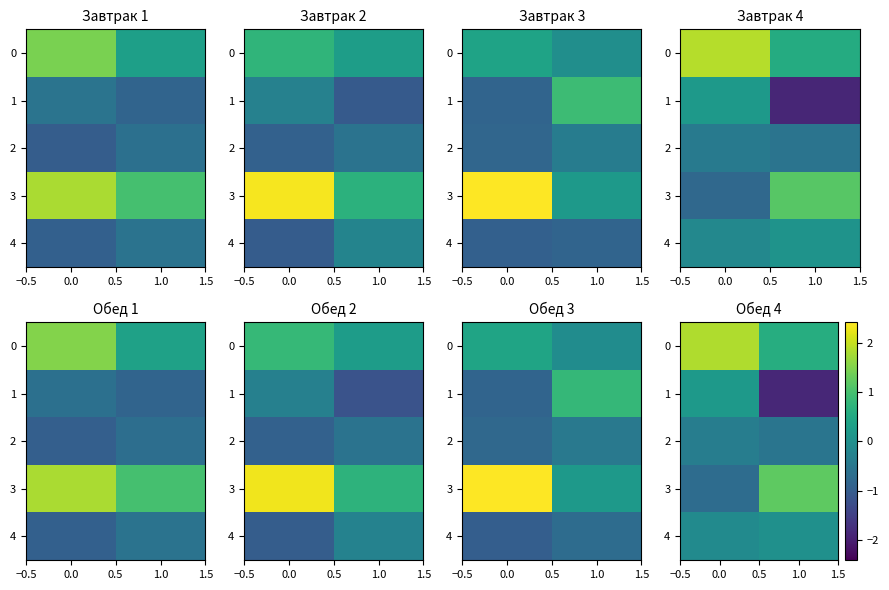

How many distinct data groups are displayed?

5